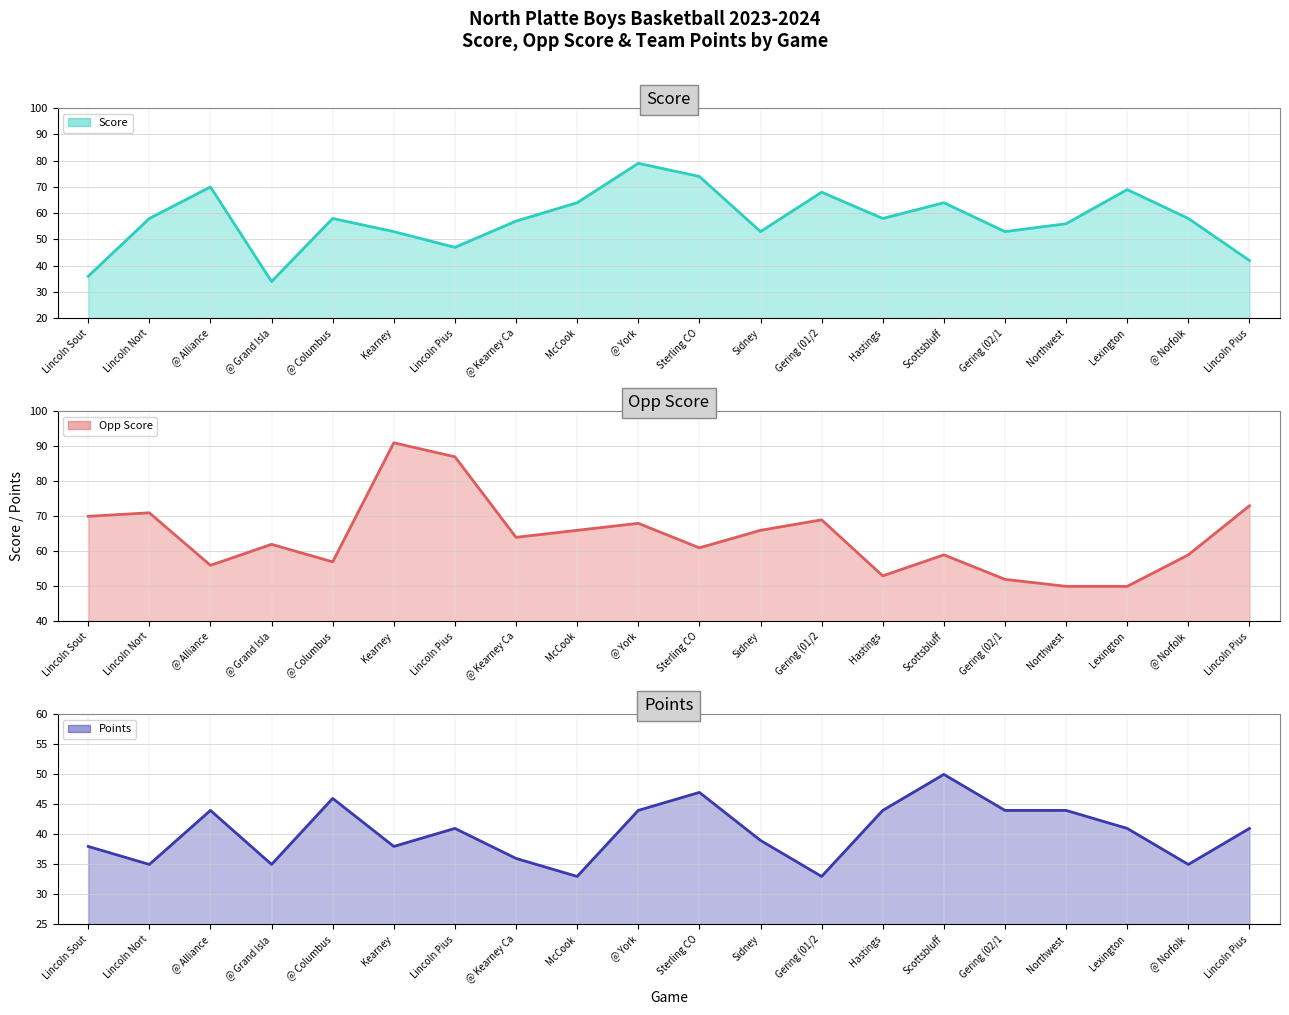

Where does the Score line series first go above 58?

@ Alliance